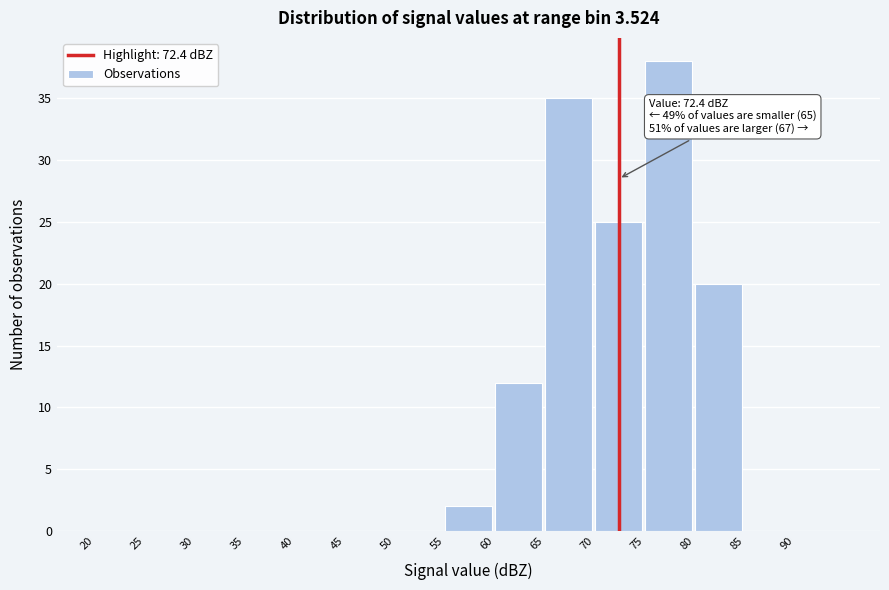

Which range on the x-axis has the tallest bar?

75 to 80